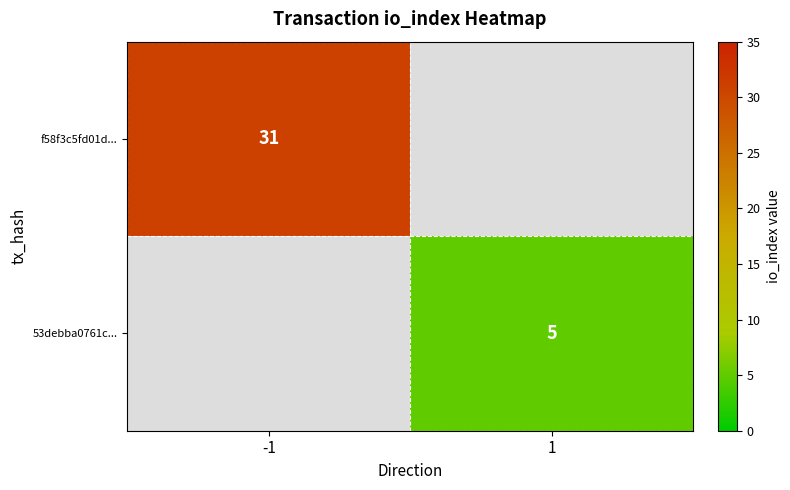

True or false: 53debba0761c... has a value of 5 at 1.

True